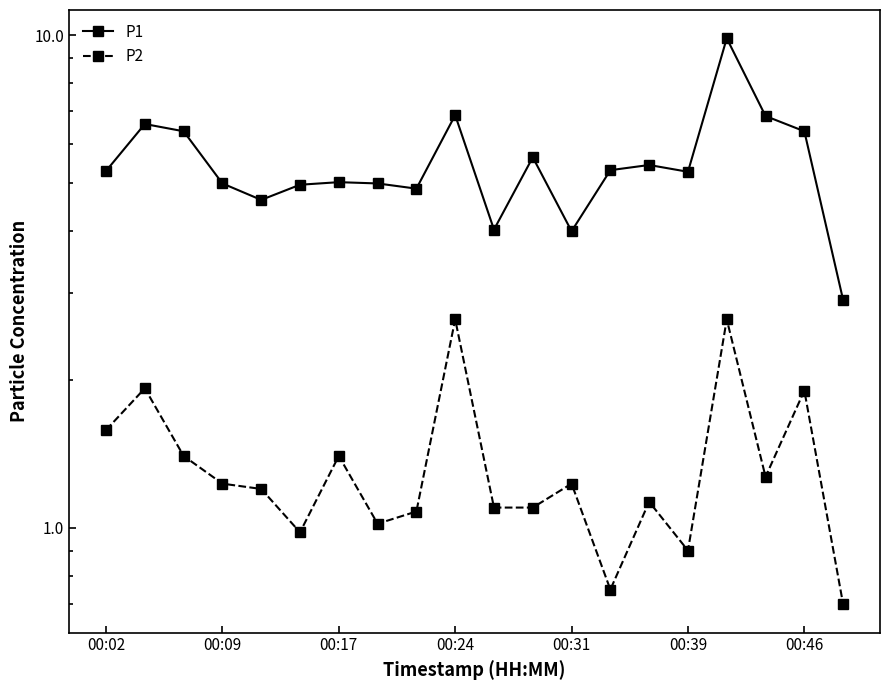

Between 19 and 11, which is larger?

11